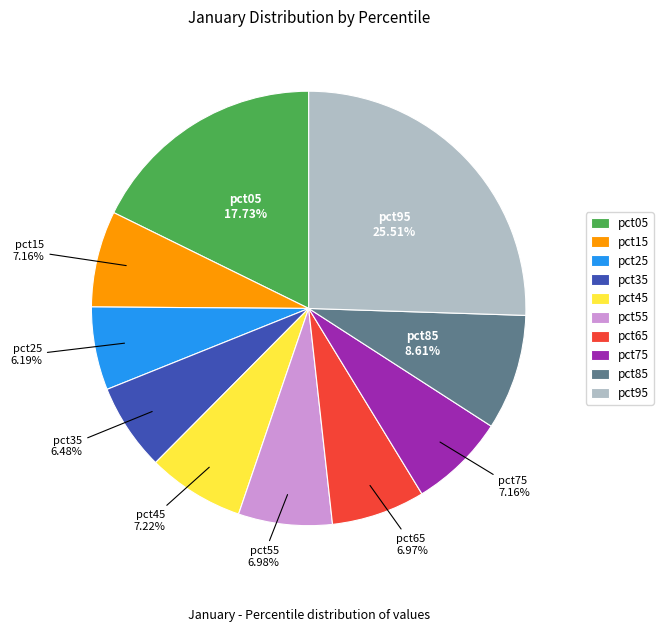

Does pct75 represent more than half of the total?

No